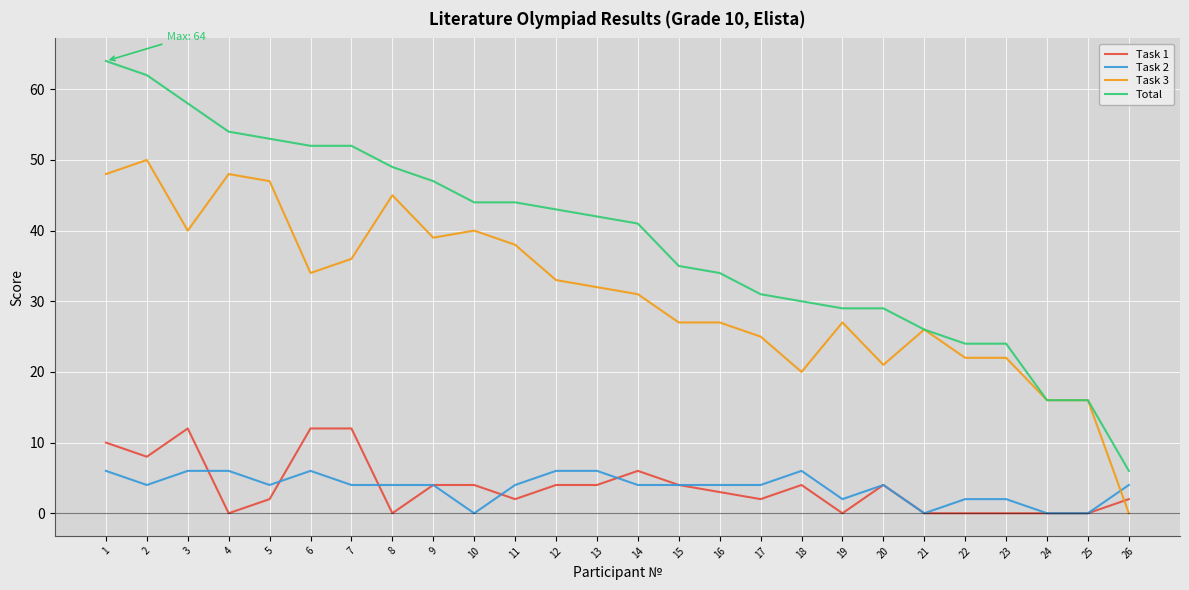

True or false: Task 1 has more than 2 points higher than both neighbors.

True